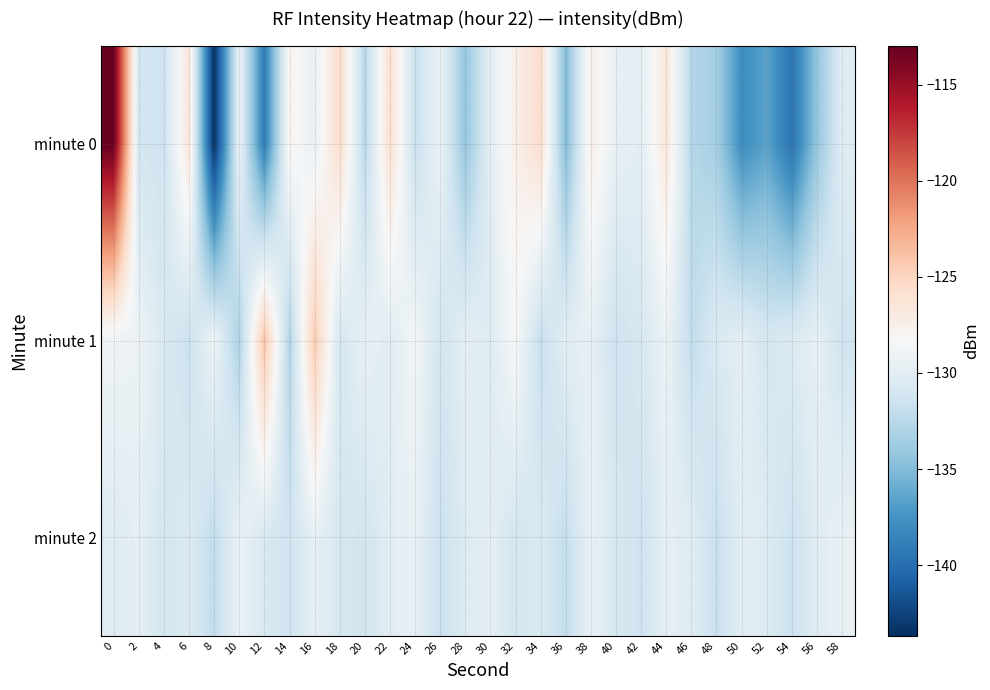

List the series in order of their overall mean, highest first.

minute 1, minute 2, minute 0